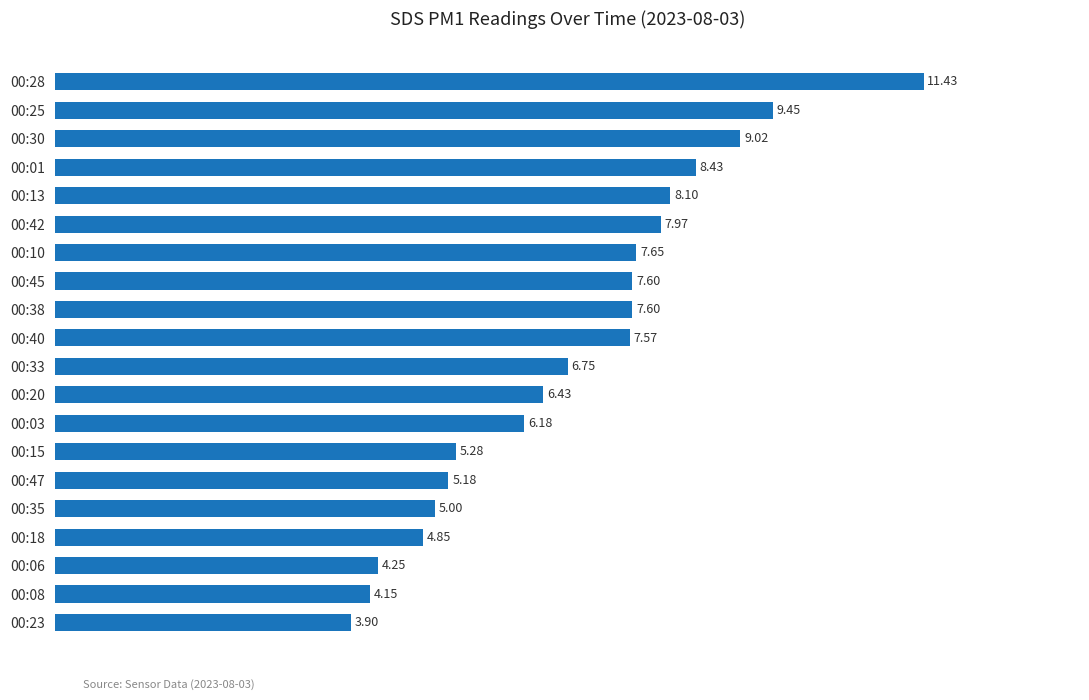

Between 00:45 and 00:15, which is larger?

00:45